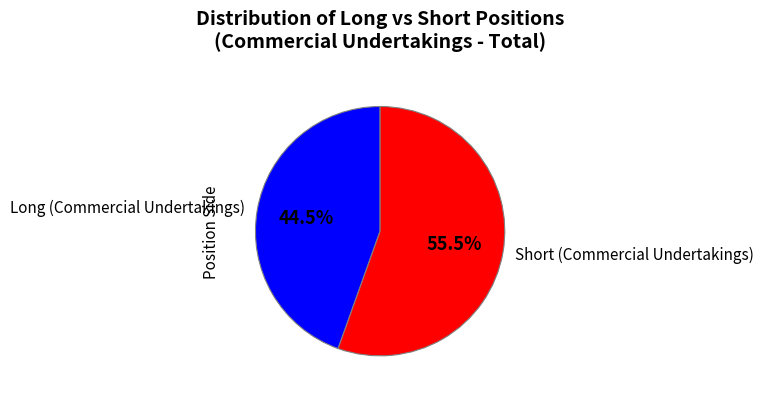

Do Short (Commercial Undertakings) and Long (Commercial Undertakings) together represent more than half of the pie?

Yes